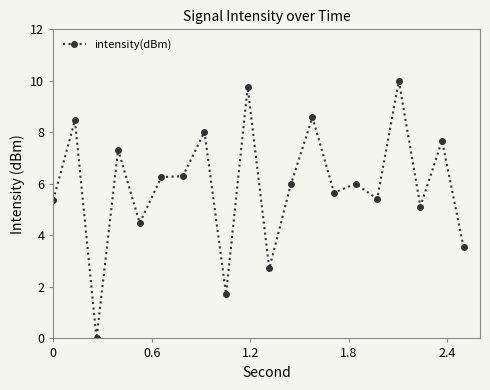

What is the difference between the second highest and second lowest values?

8.0